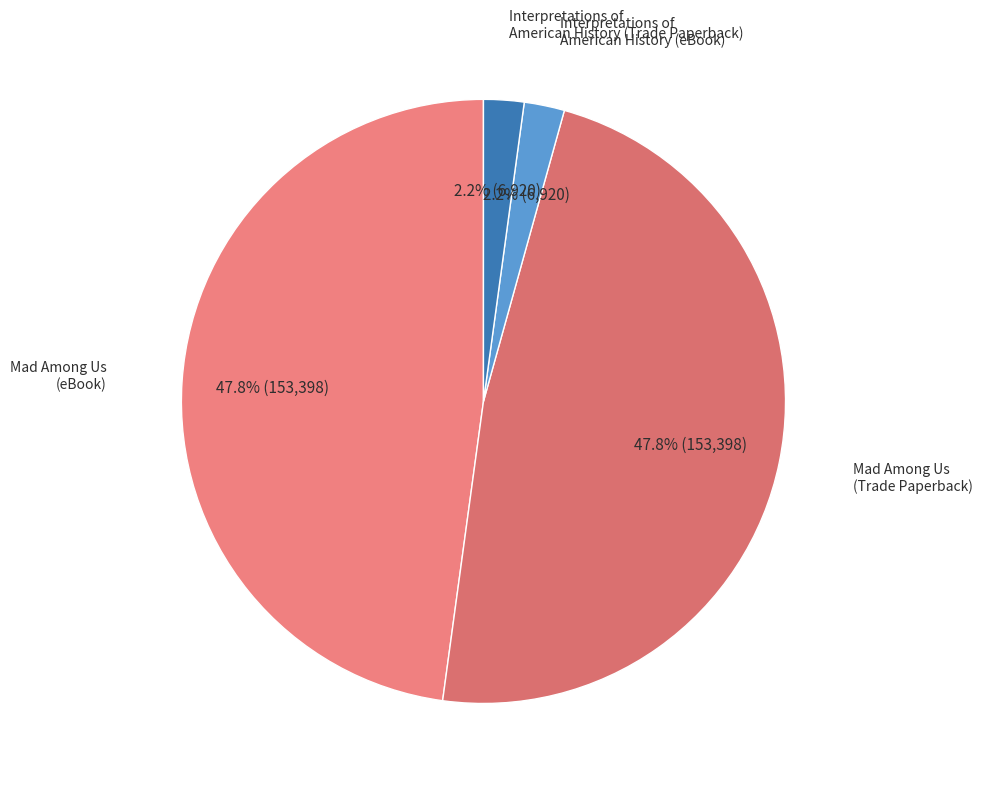

How many slices are in this pie chart?

4